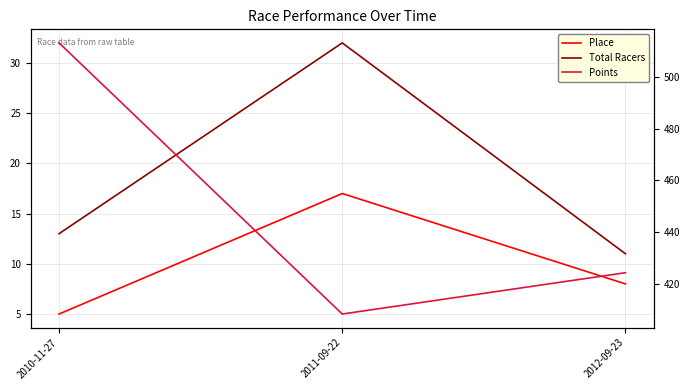

Does the chart have visible grid lines?

Yes